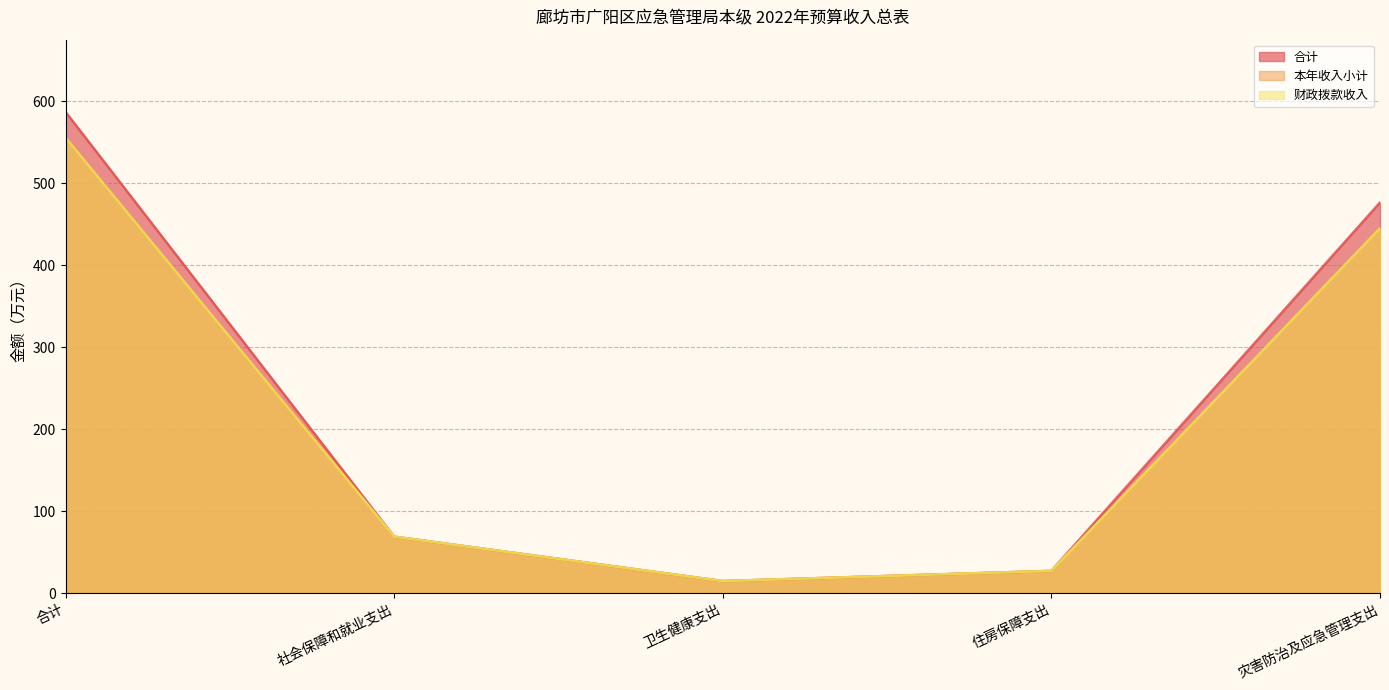

How many series are shown in this chart?

3